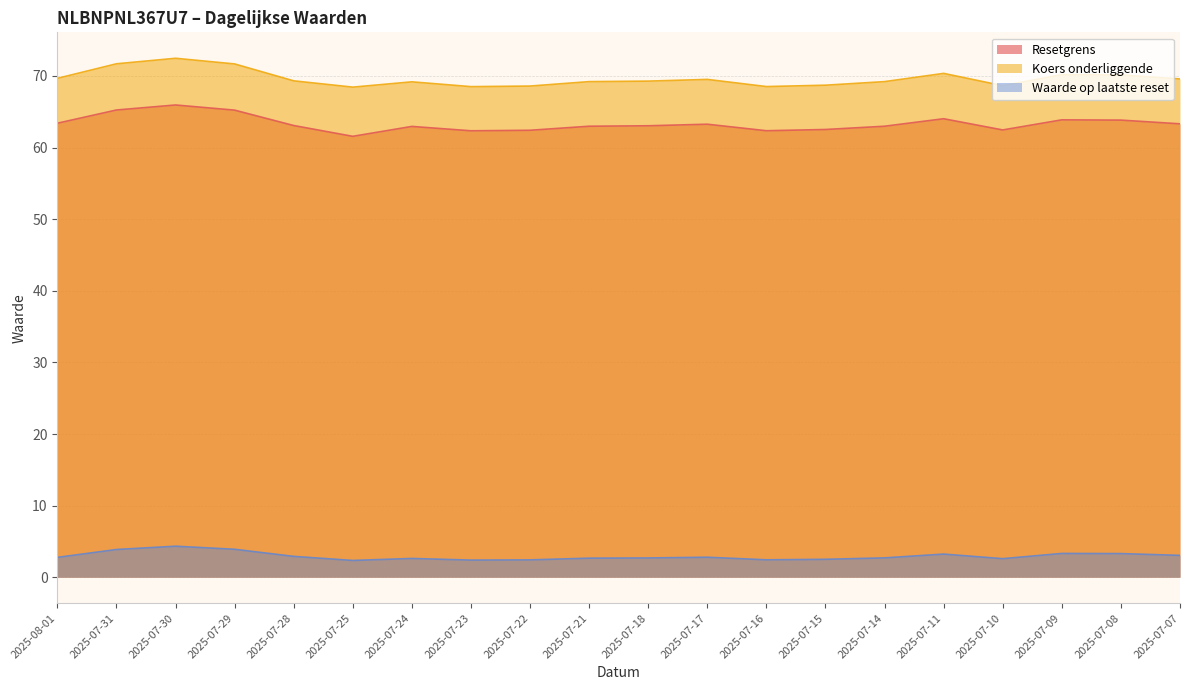

True or false: Resetgrens and Koers onderliggende intersect in this chart.

False